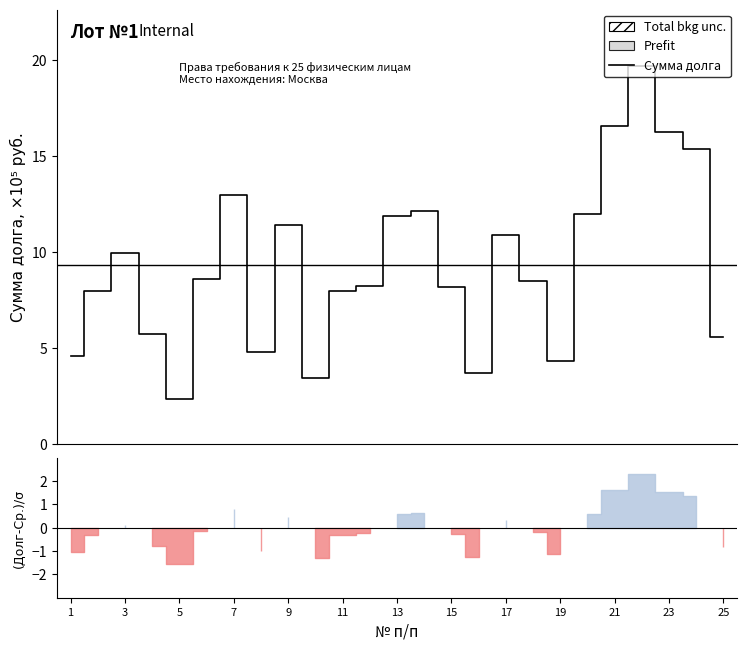

Reading left to right, transcribe all the data shown in this chart.

4.6	8.0	9.9	5.7	2.3	8.6	13.0	4.8	11.4	3.4	8.0	8.2	11.9	12.2	8.2	3.7	10.9	8.5	4.3	12.0	16.5	19.7	16.2	15.4	5.6